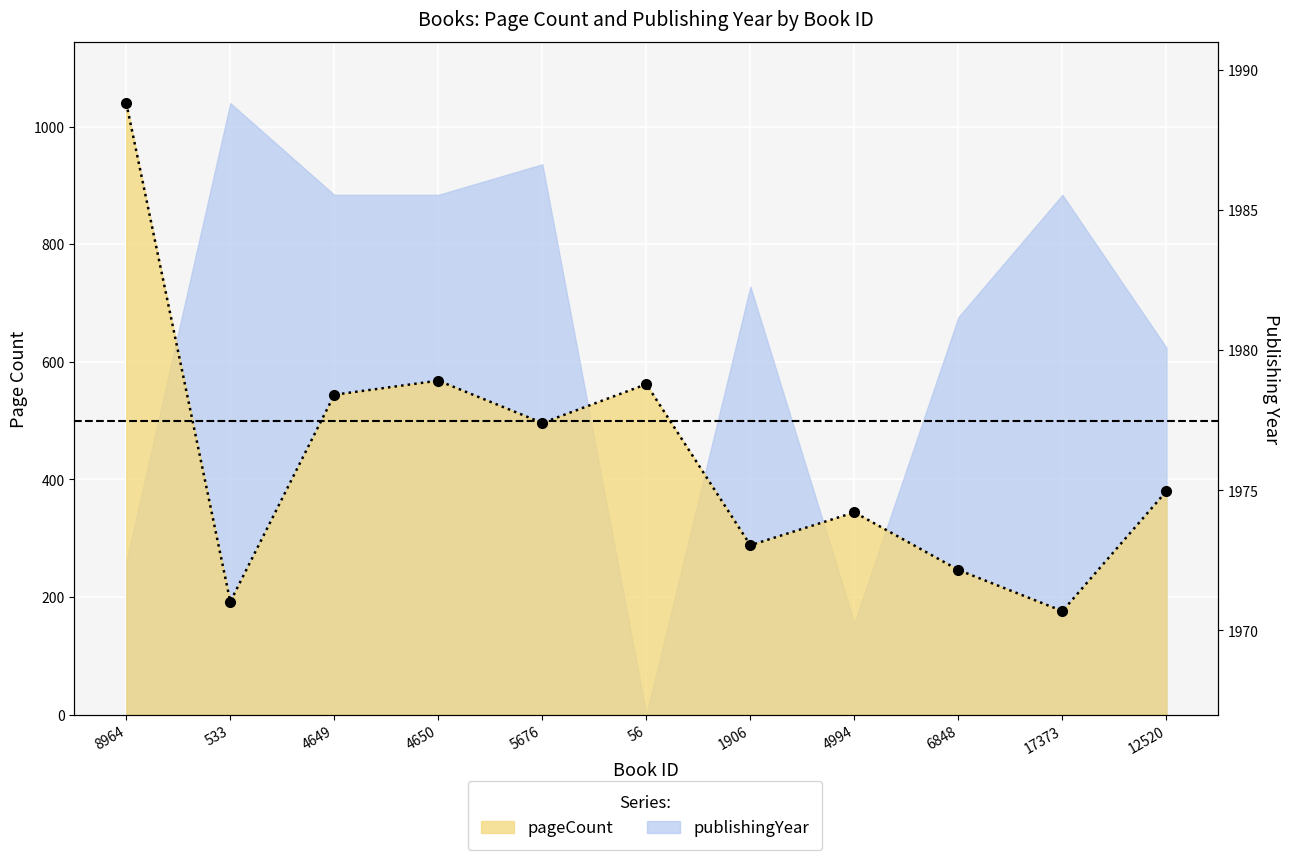

At which label does the data first exceed 380?

8964